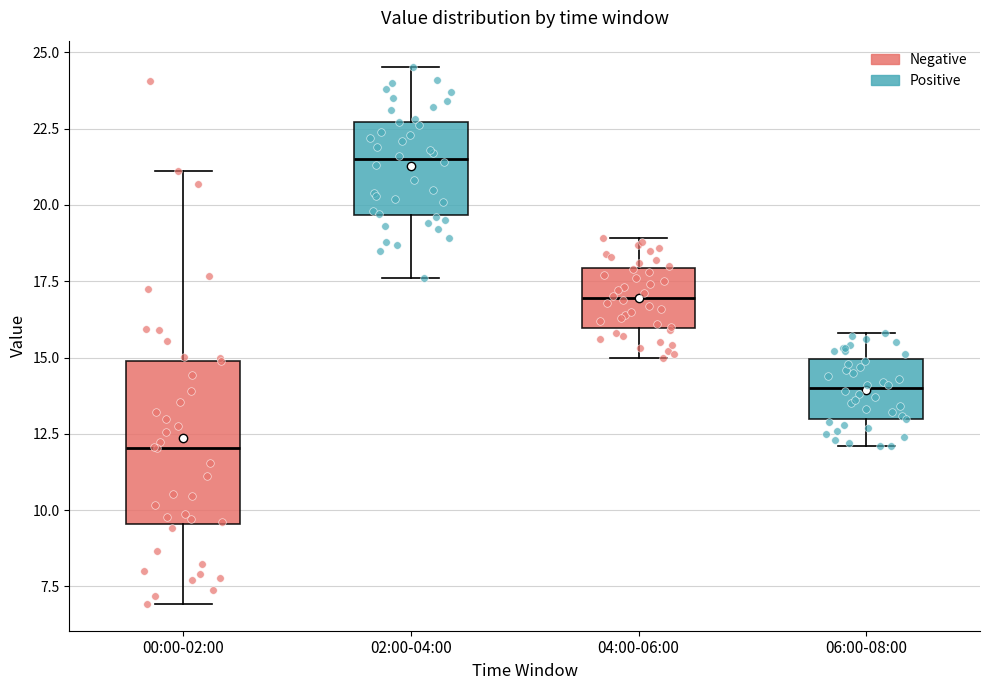

Which box's median line is the highest?

02:00-04:00